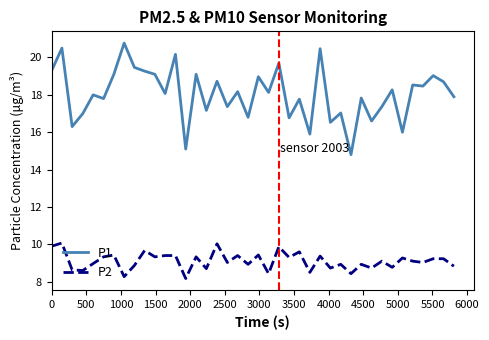

What is the sum of all P1 values?

722.1